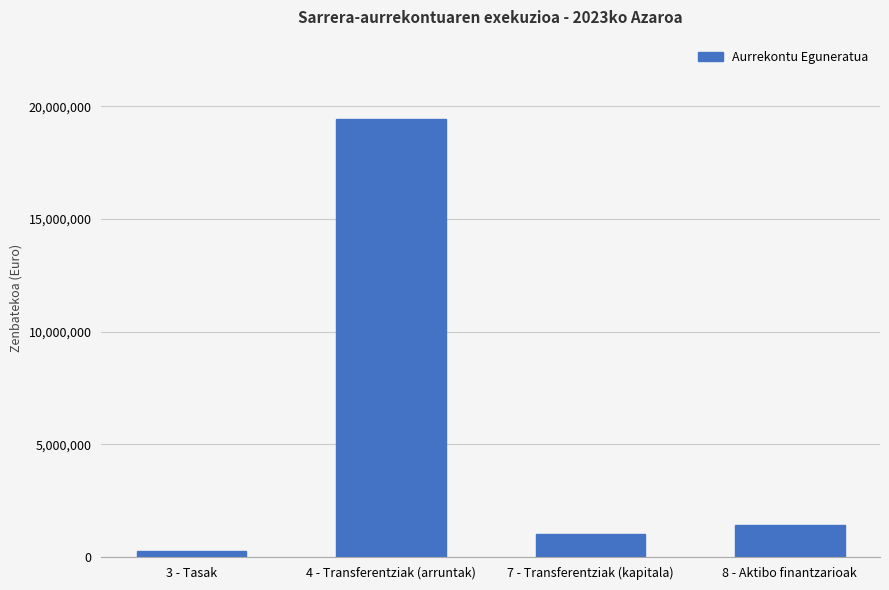

Reading left to right, what are all the values shown in this chart?

3 - Tasak=286839	4 - Transferentziak (arruntak)=19455161	7 - Transferentziak (kapitala)=1000000	8 - Aktibo finantzarioak=1410000